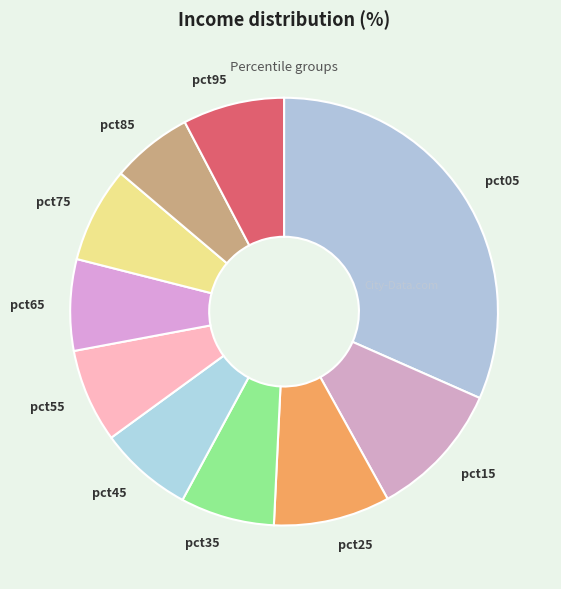

Which has a higher value, pct25 or pct85?

pct25